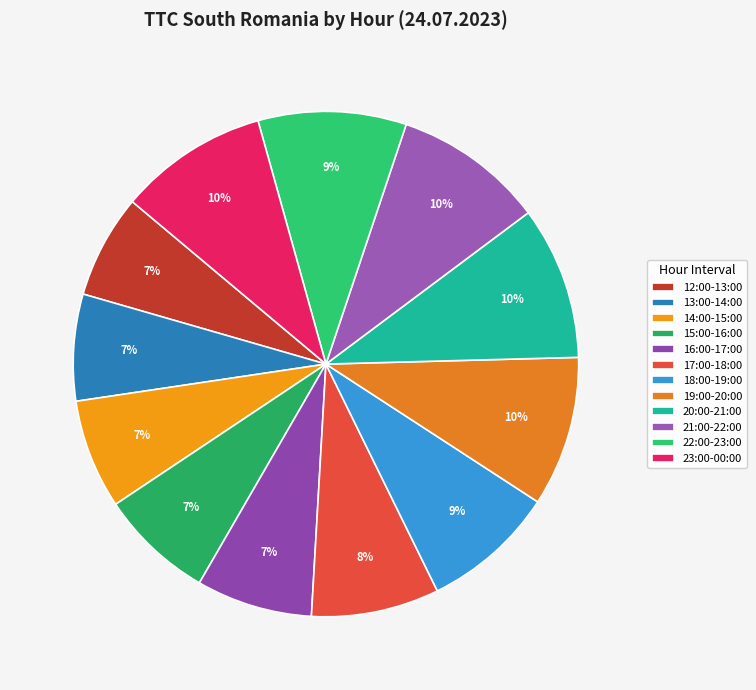

What percentage is the 23:00-00:00 slice, to the nearest percent?

10%